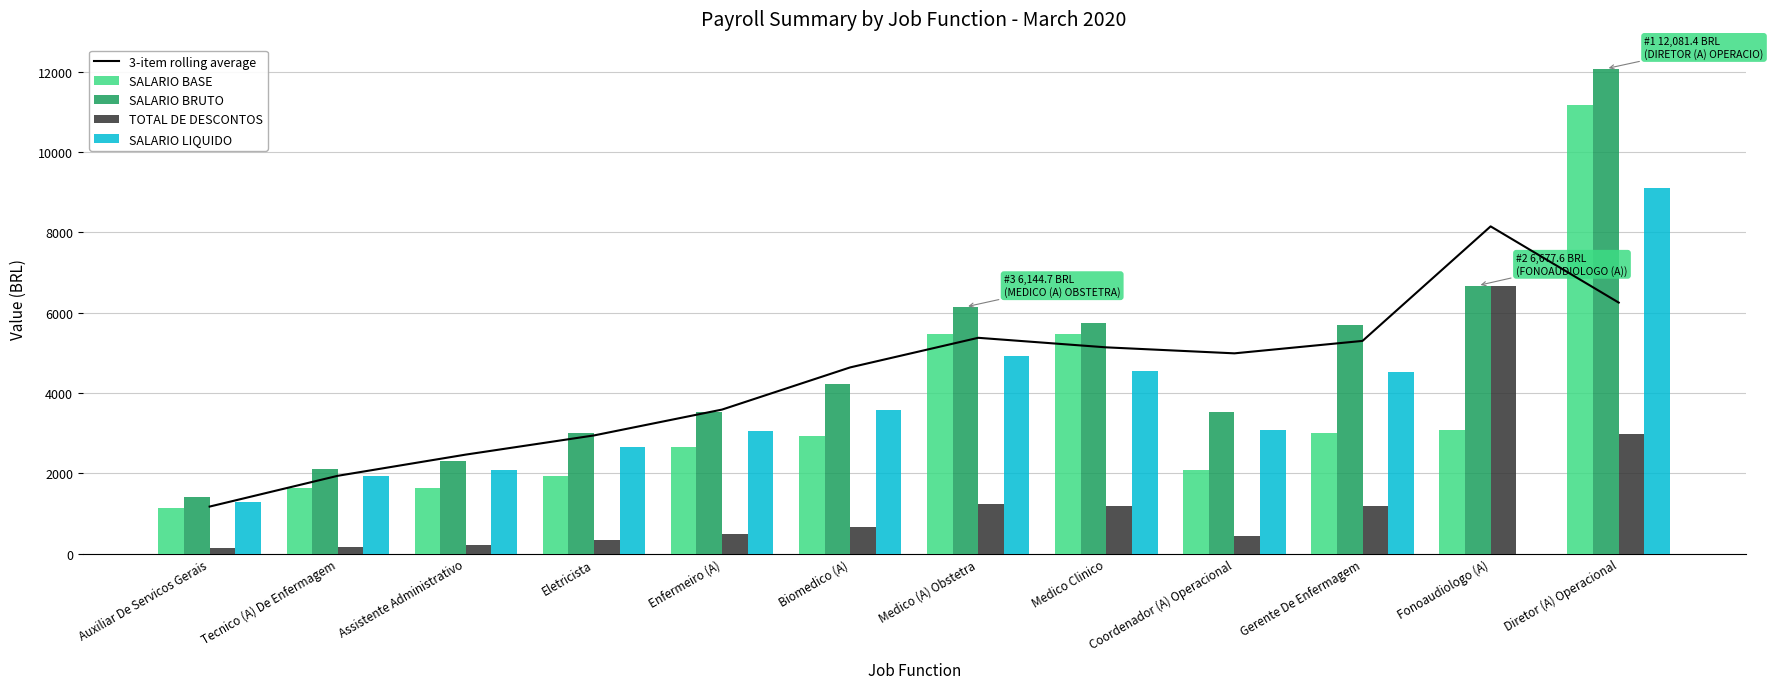

Are the bars grouped side by side (vs. stacked)?

Yes